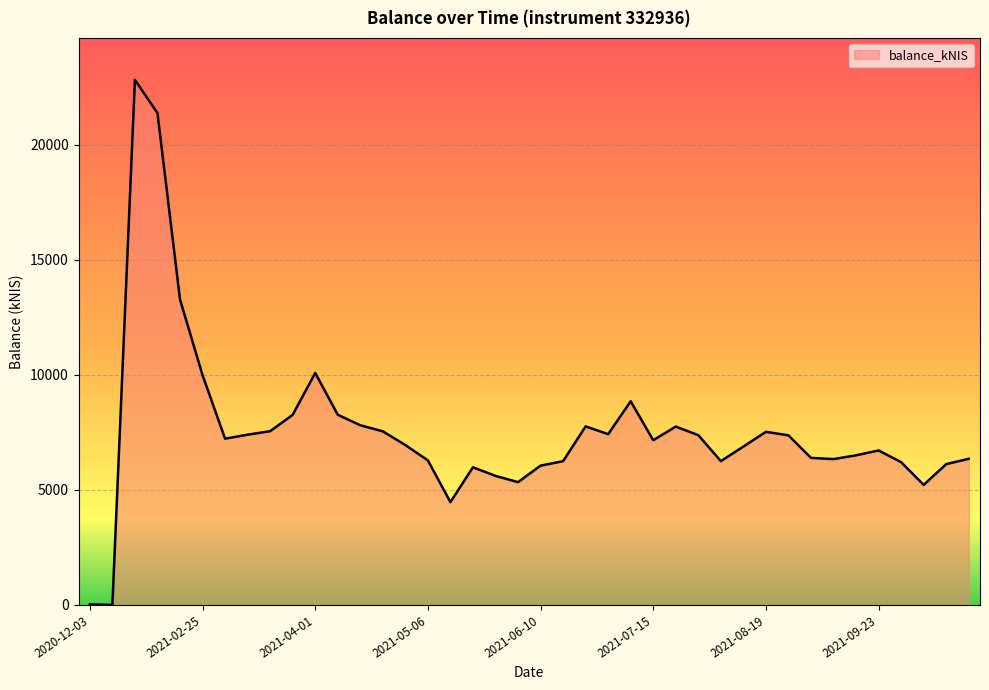

What is the difference between the maximum and minimum values?

22814.7